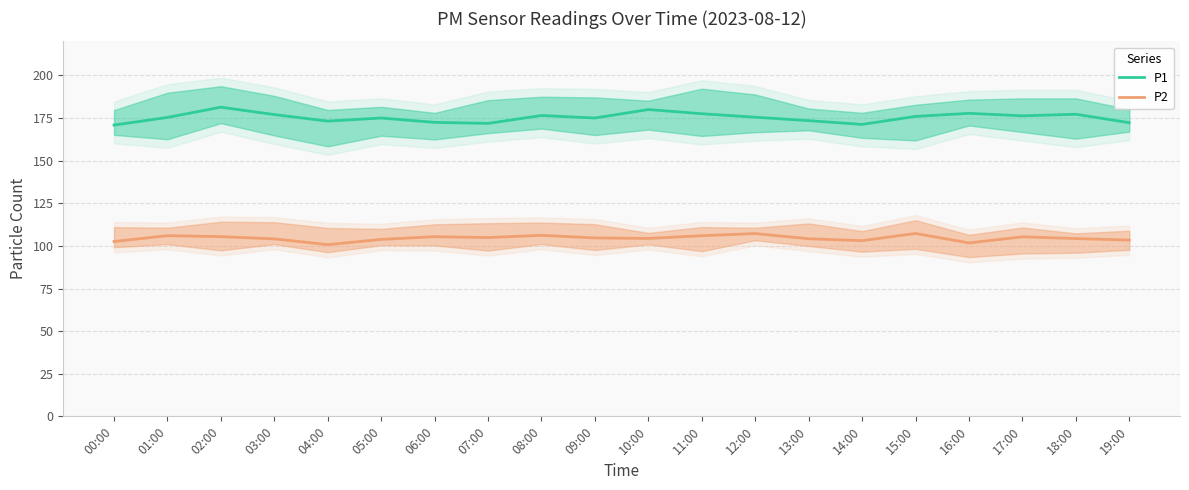

How many distinct data groups are displayed?

2